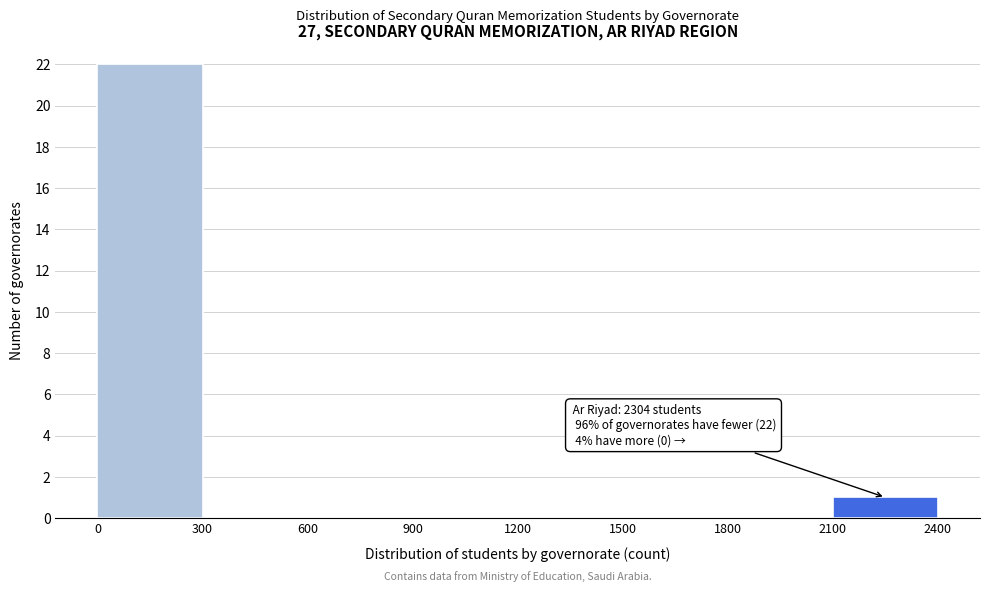

Which range on the x-axis has the tallest bar?

0 to 300